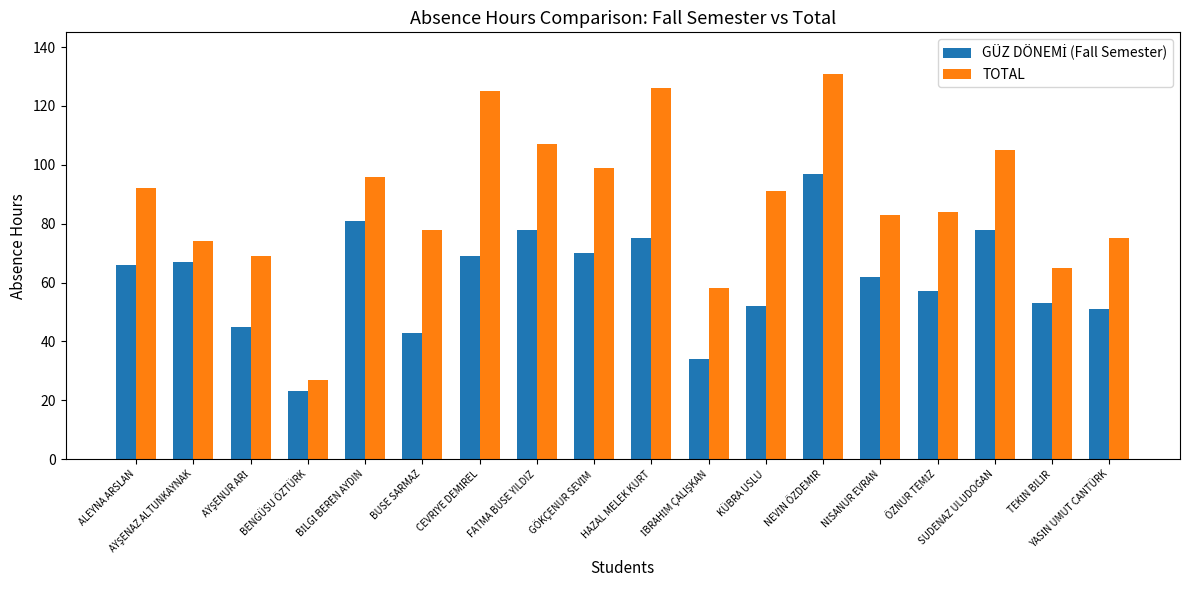

Which series has the largest range (max minus min)?

TOTAL